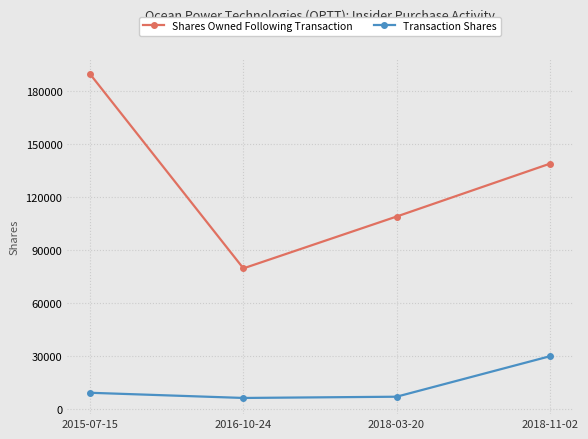

At which category does the chart reach its peak across all series?

2015-07-15